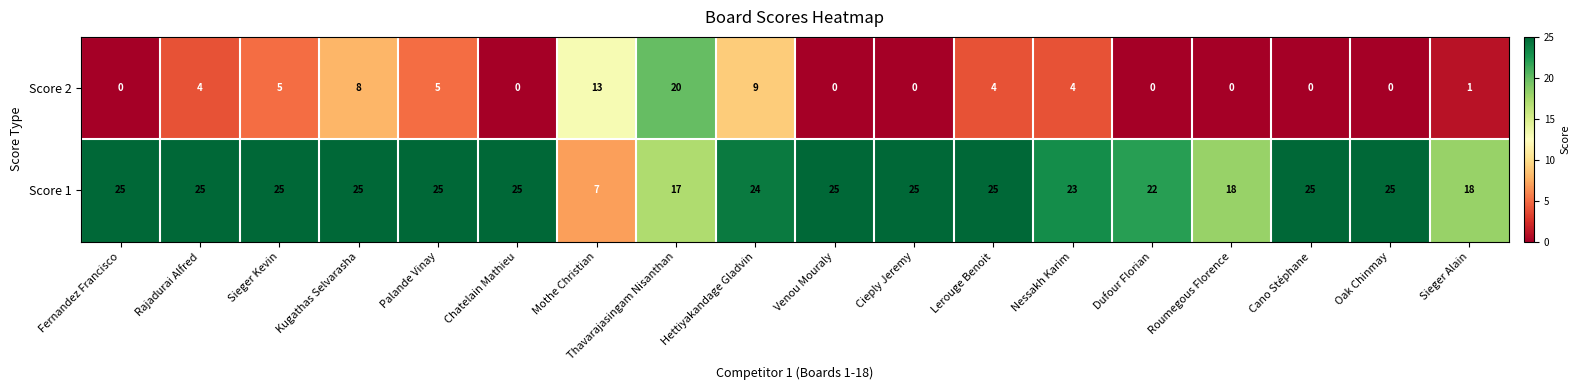

List the series in order of their overall mean, lowest first.

Score 2, Score 1